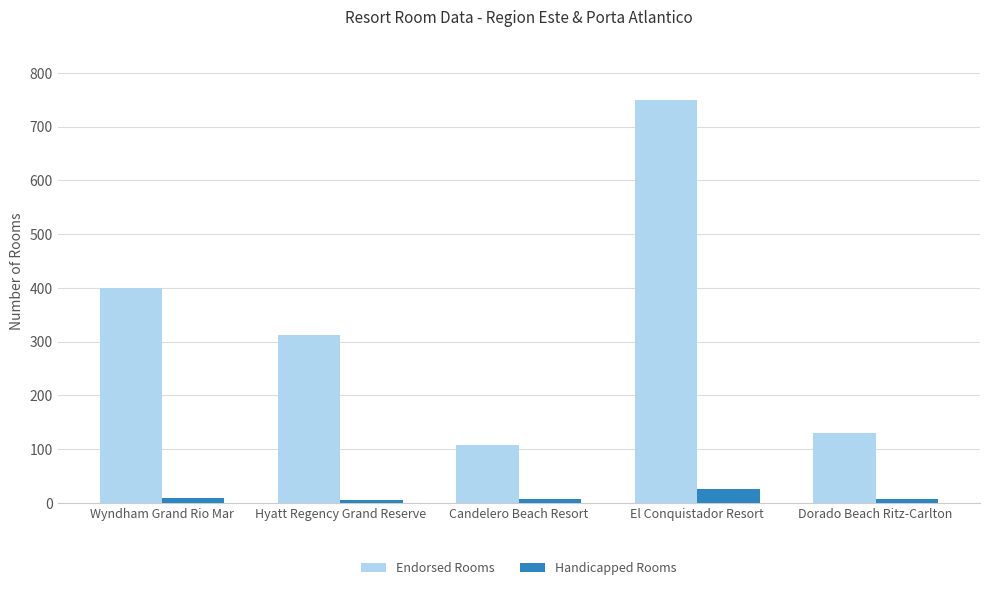

Which series has the largest total across all categories?

Endorsed Rooms